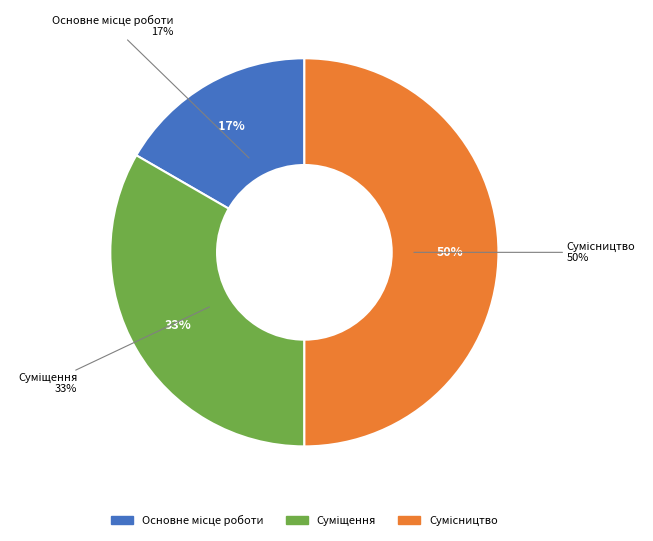

To the nearest percent, what is the average slice percentage?

33%